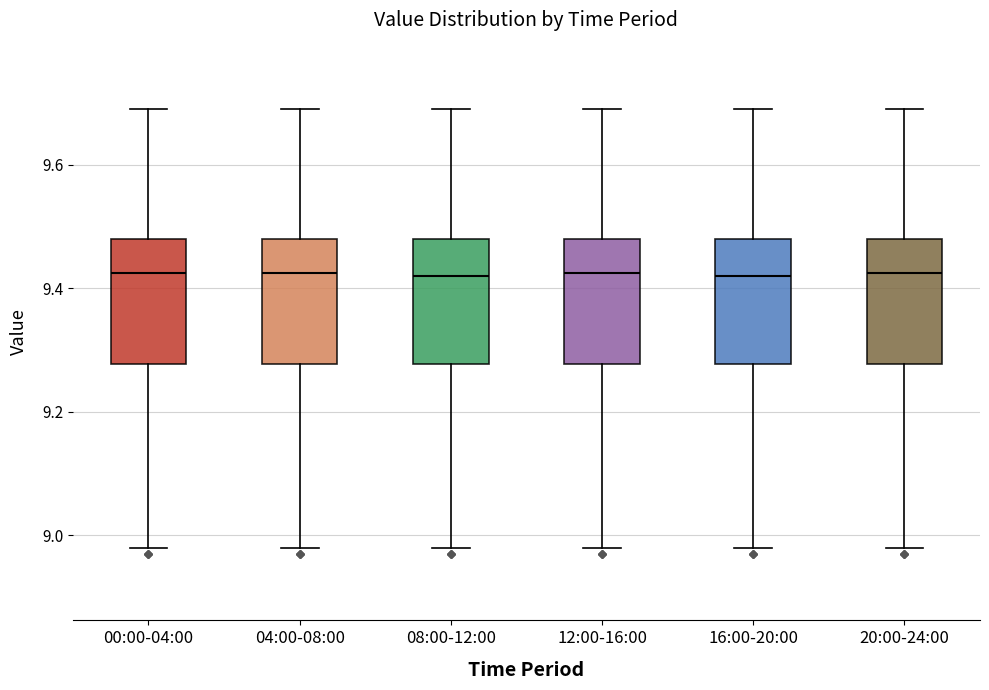

Where does the upper whisker of the box for 20:00-24:00 end on the y-axis? The values are not printed on the chart, so give them approximately, as read against the axis.

9.70